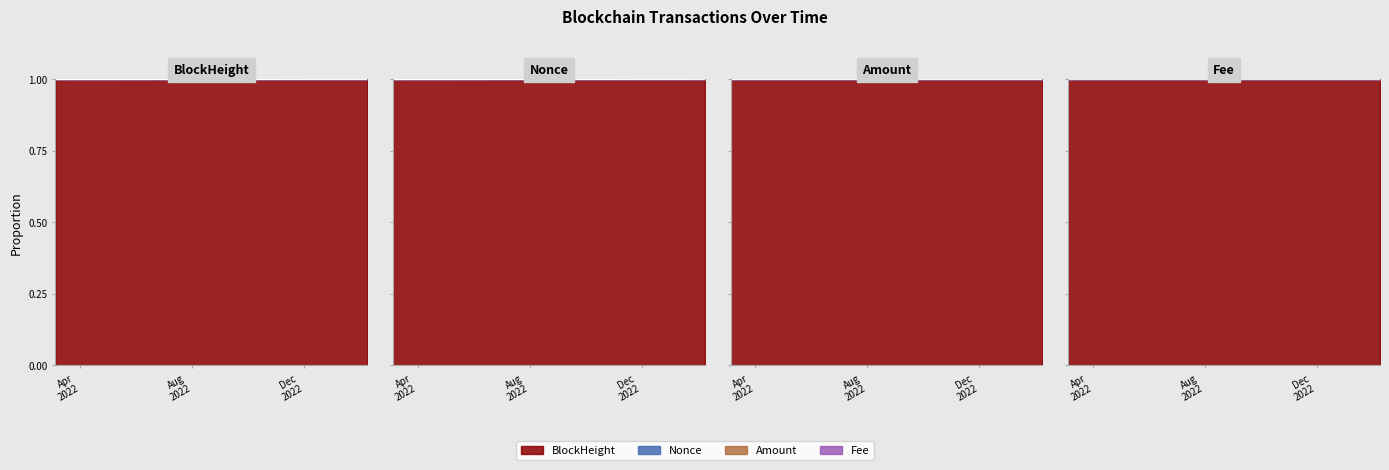

Which label corresponds to the largest value in the chart?

2023-02-08 00:24:00